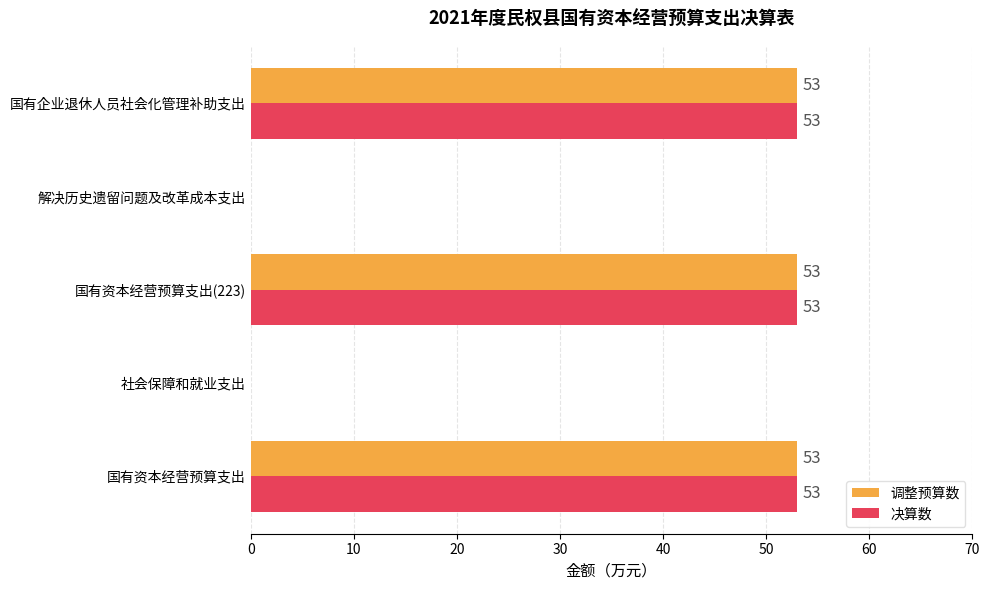

Count the number of categories in the chart.

5